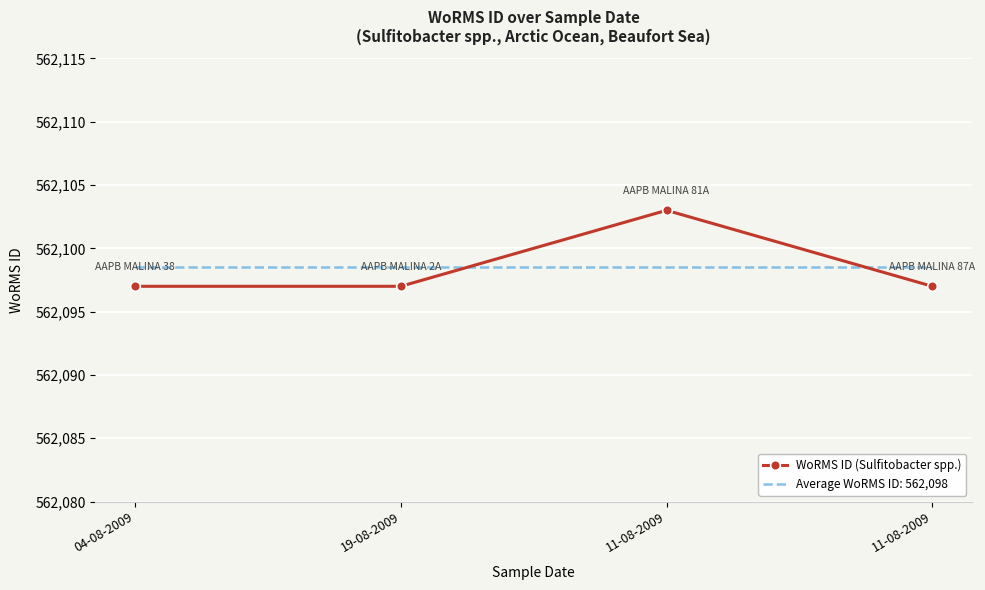

Reading left to right, extract all data points from this chart.

04-08-2009=562097	19-08-2009=562097	11-08-2009=562103	11-08-2009=562097